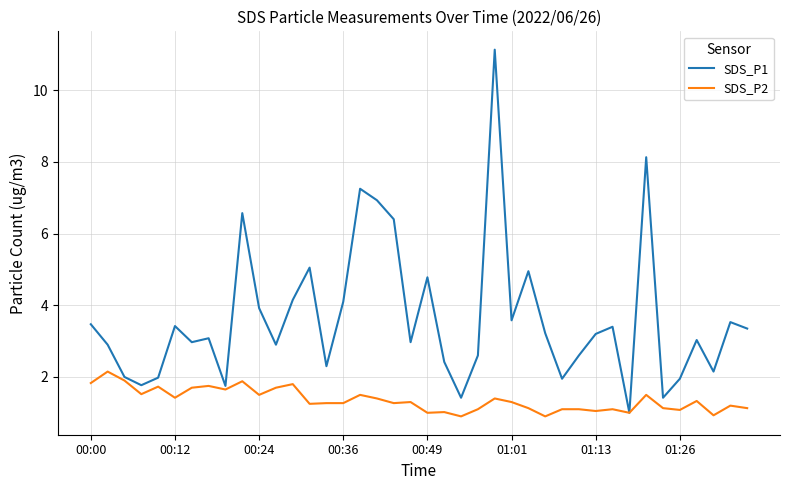

Which series has the widest spread of values?

SDS_P1